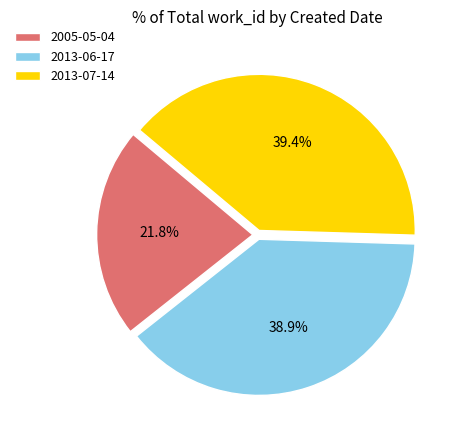

What percentage is the 2013-07-14 slice, to the nearest percent?

39%